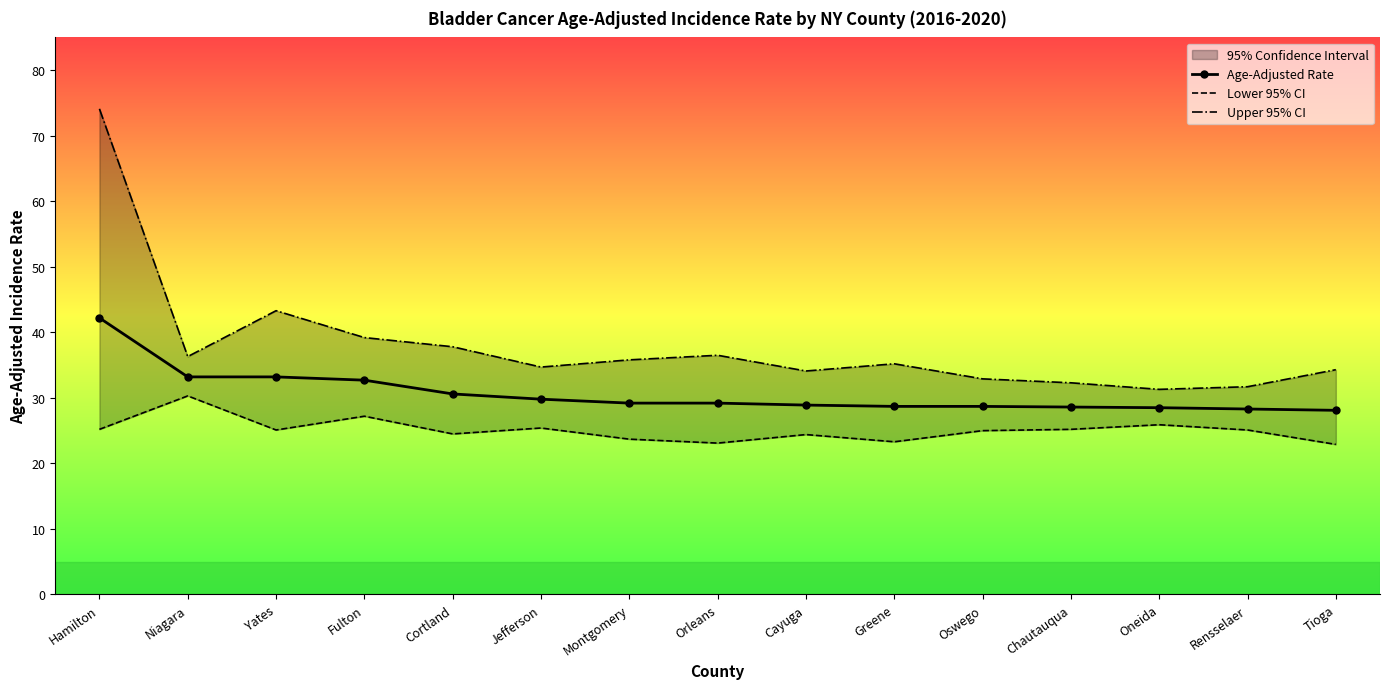

True or false: Age-Adjusted Rate has a value of 7.7 at Cayuga.

False